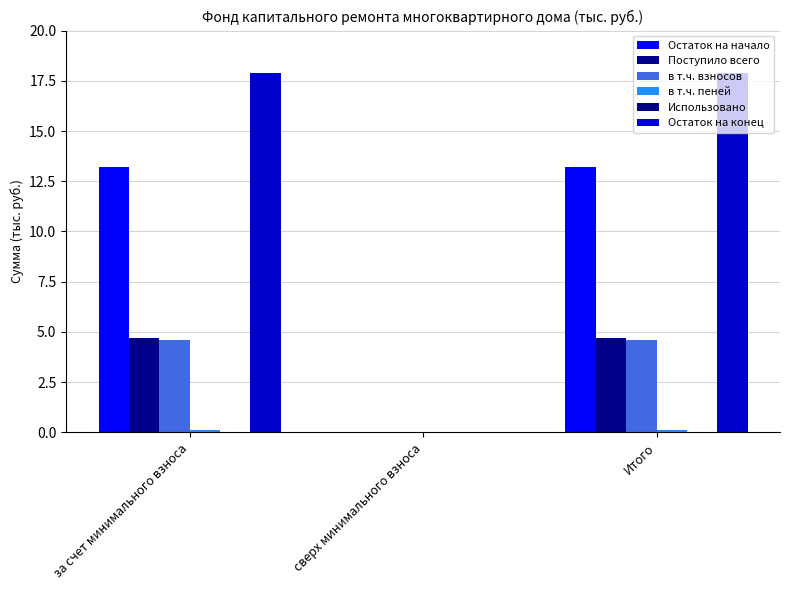

Reading left to right, list all the values displayed in this chart.

Остаток на начало: 13.2	0.0	13.2
Поступило всего: 4.7	0.0	4.7
в т.ч. взносов: 4.6	0.0	4.6
в т.ч. пеней: 0.1	0.0	0.1
Использовано: 0.0	0.0	0.0
Остаток на конец: 17.9	0.0	17.9